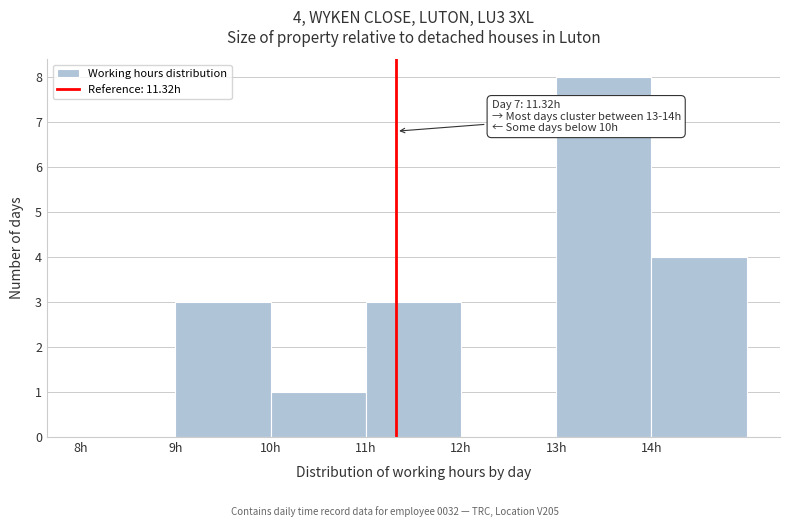

Which range on the x-axis has the tallest bar?

13 to 14